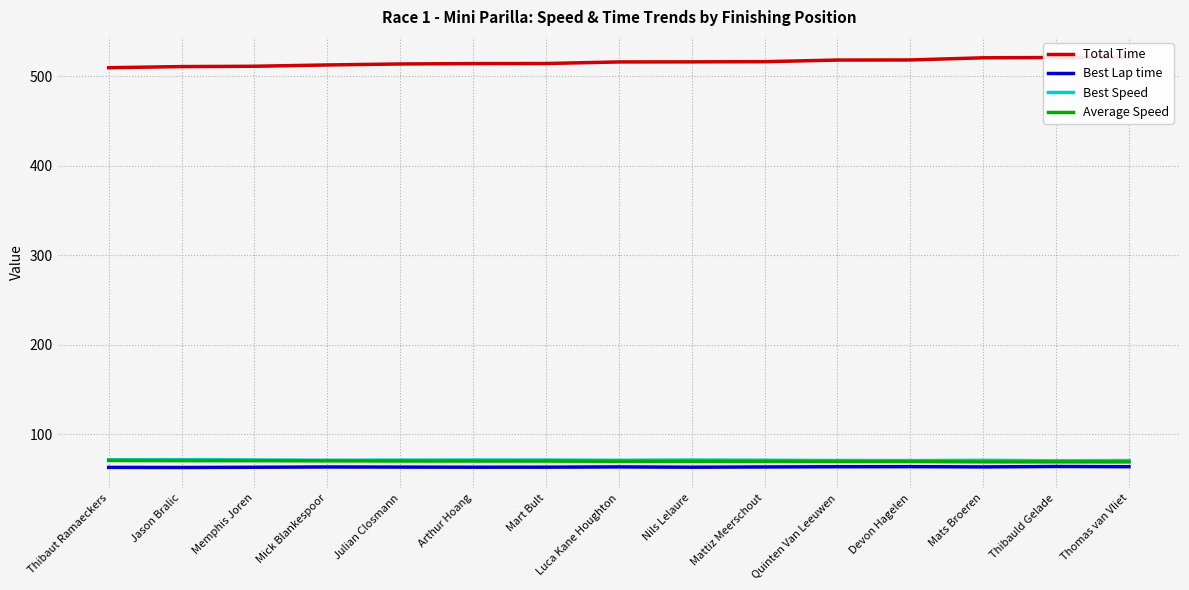

In Best Speed, how many points are higher than both neighbors (excluding endpoints)?

4